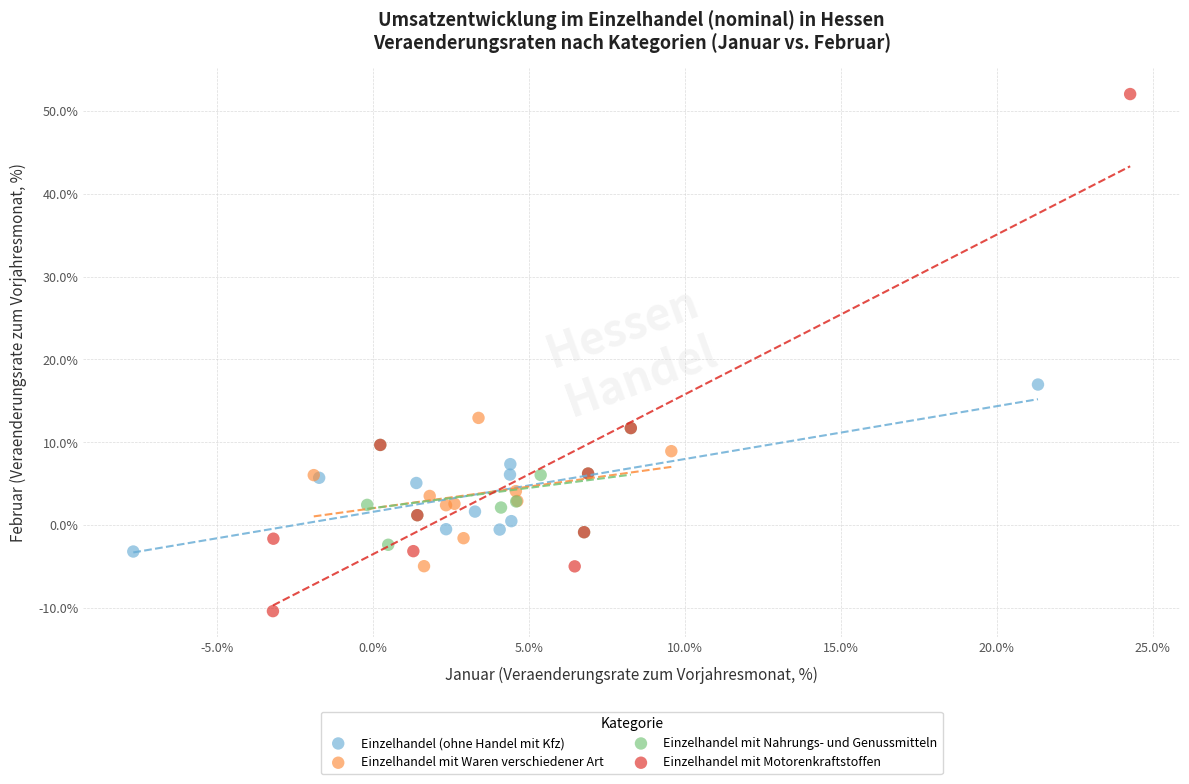

Which series reaches the maximum Y coordinate?

Einzelhandel mit Motorenkraftstoffen